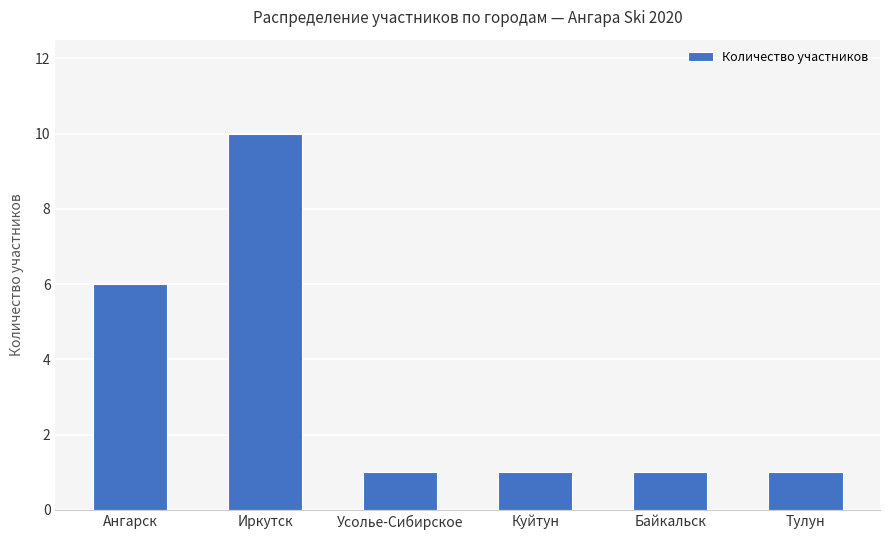

Approximately how many times larger is the value at Тулун compared to Усолье-Сибирское?

1.0